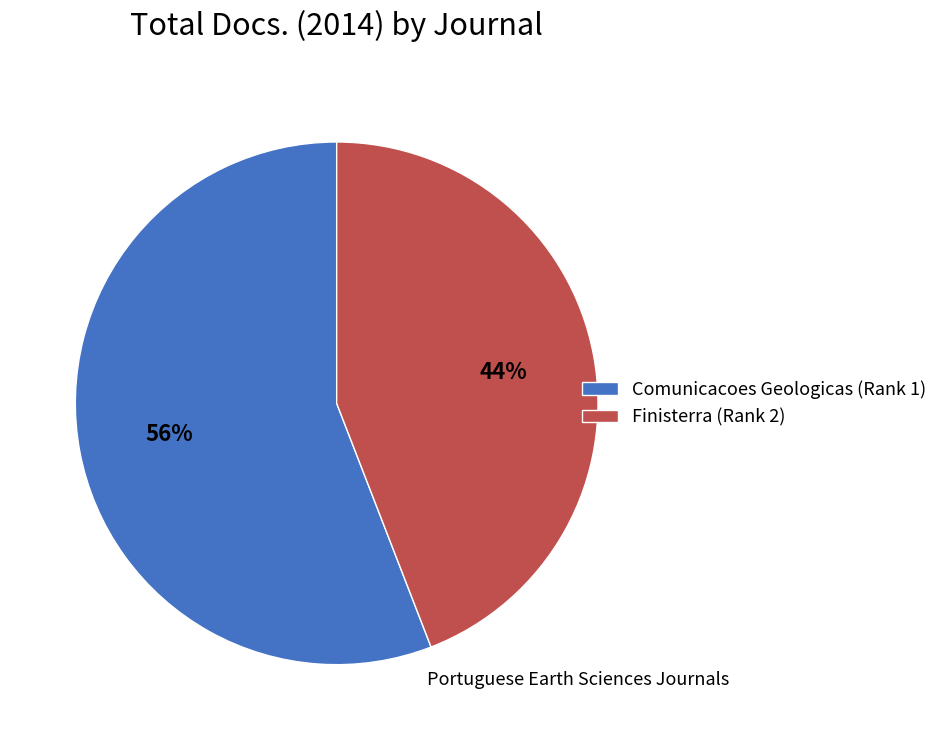

To the nearest percent, what is the difference between the largest and smallest slice percentages?

12%